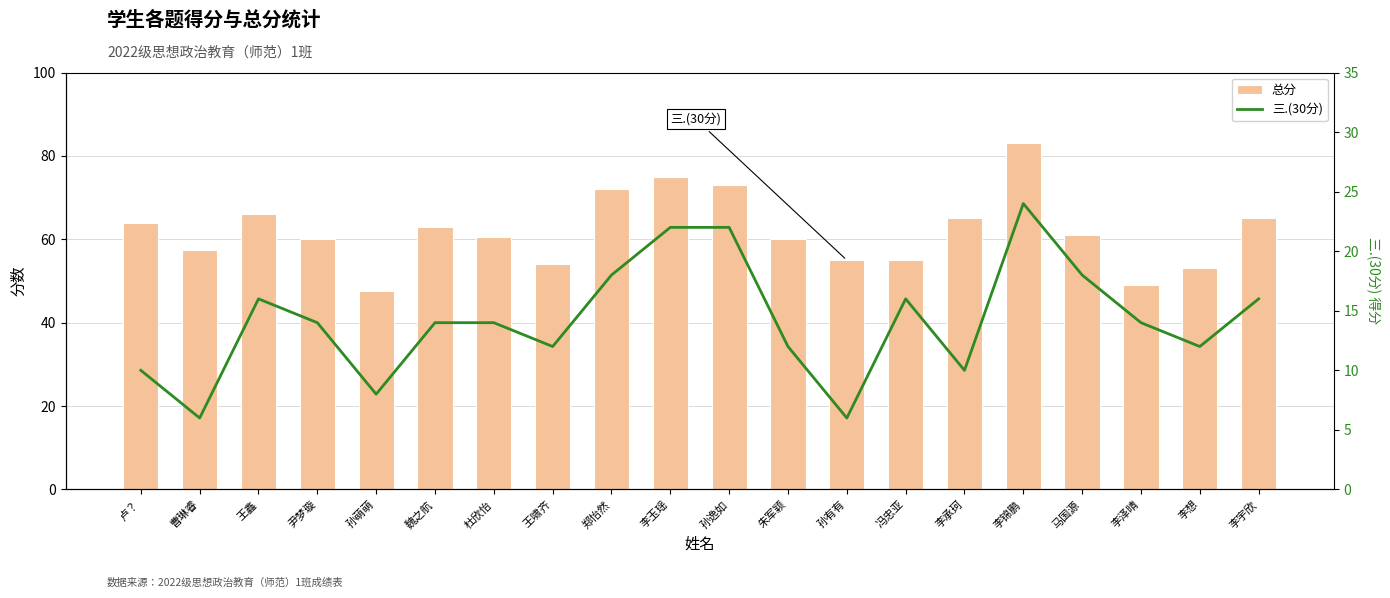

Which category has the lowest value across all series?

曹琳睿